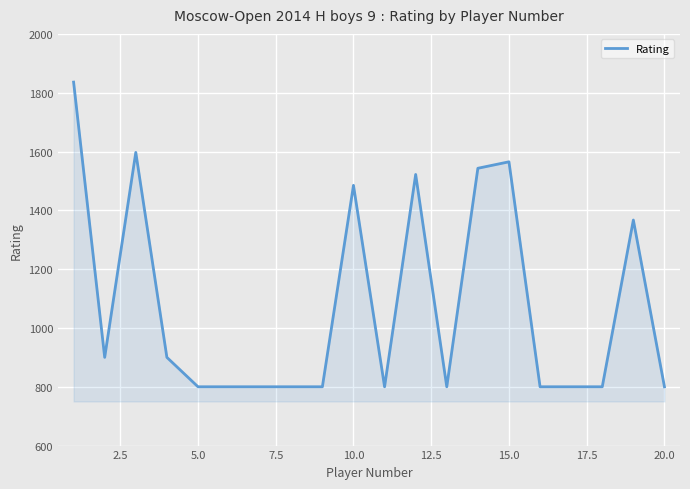

What is the difference between the maximum and minimum values?

1036